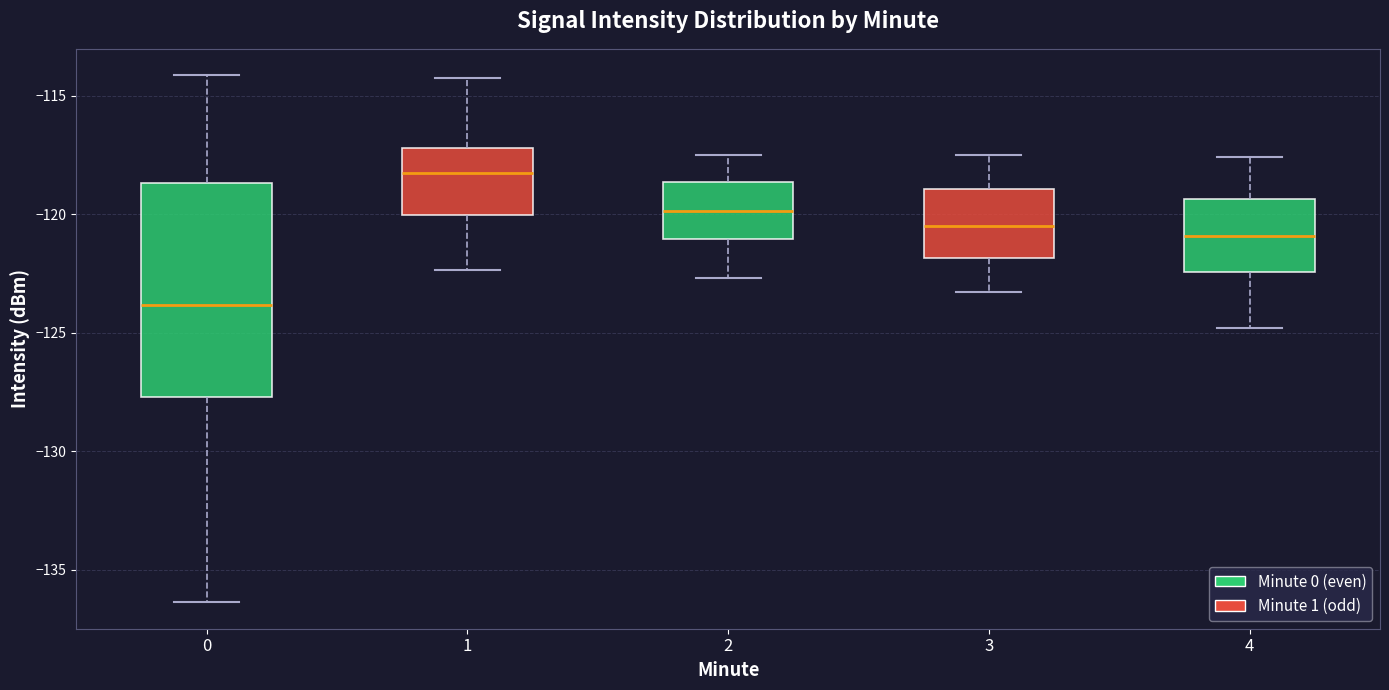

Which box has the lowest median line?

0